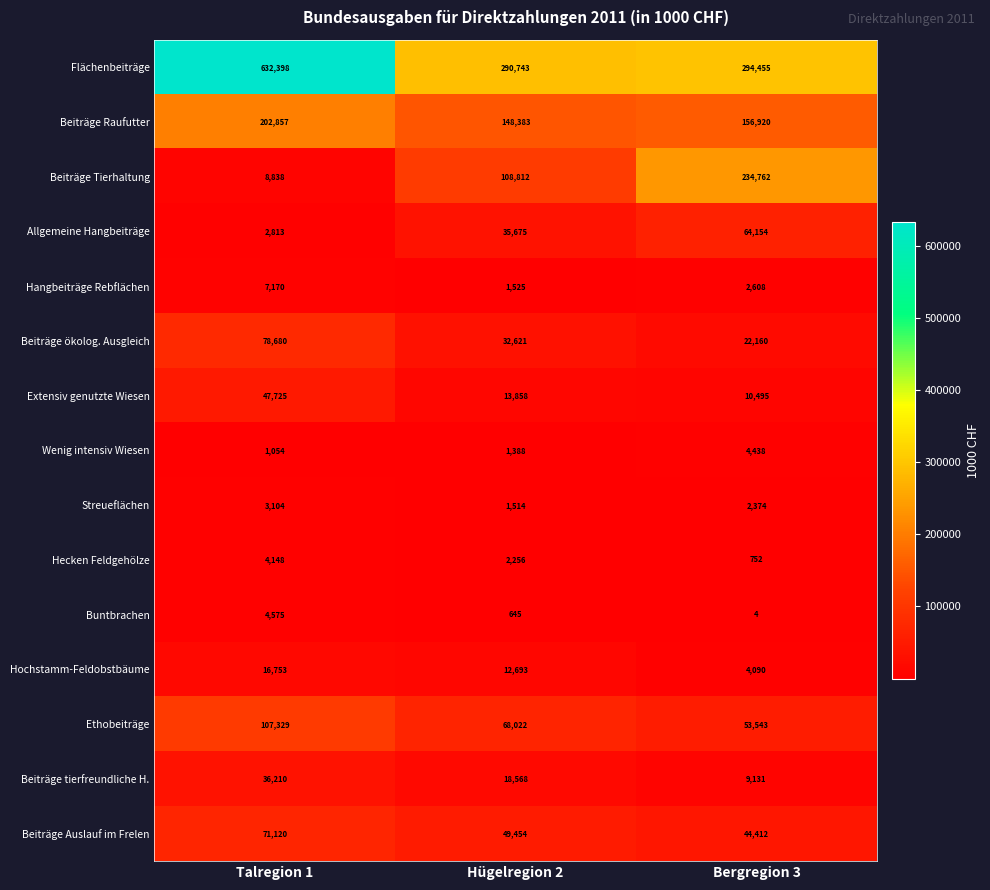

What is the sum of all Streueflächen values?

6992